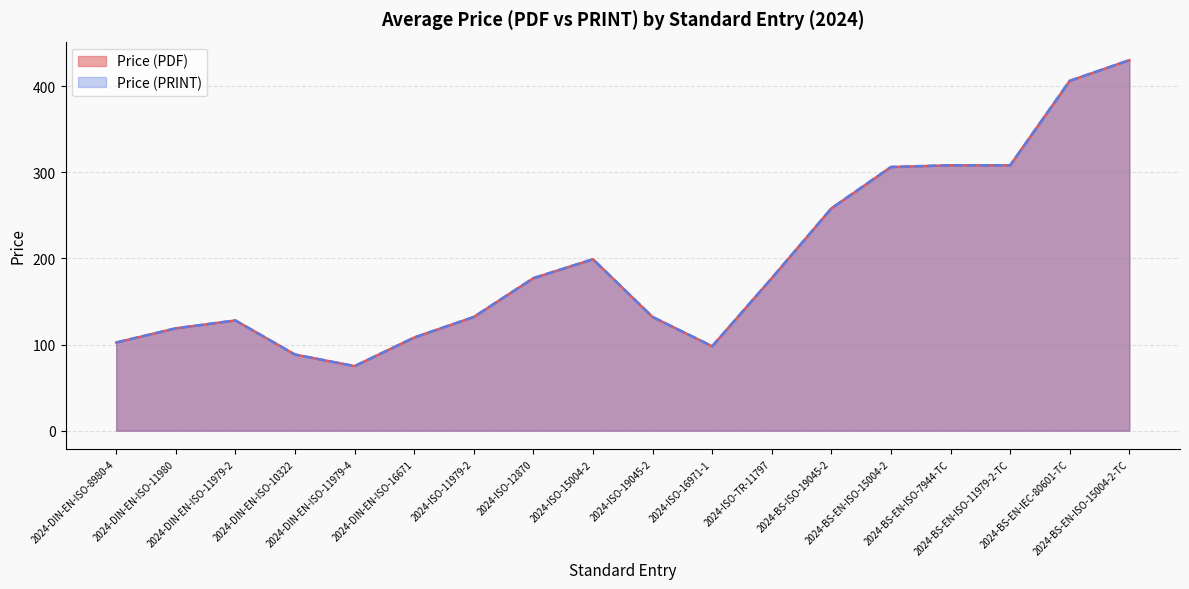

True or false: Price (PRINT) and Price (PDF) cross at least once.

False